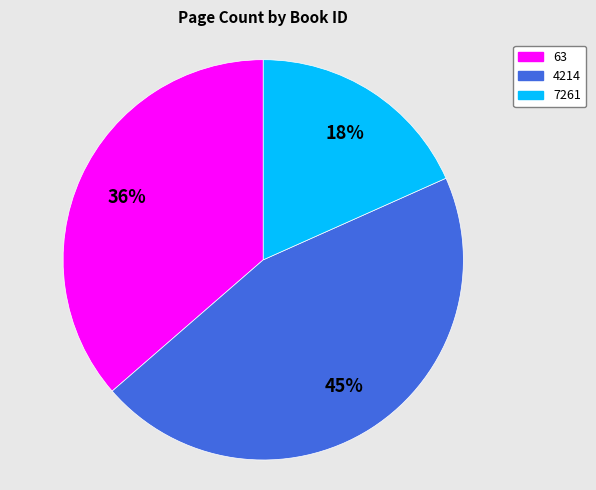

Does 4214 account for over 50% of the chart?

No